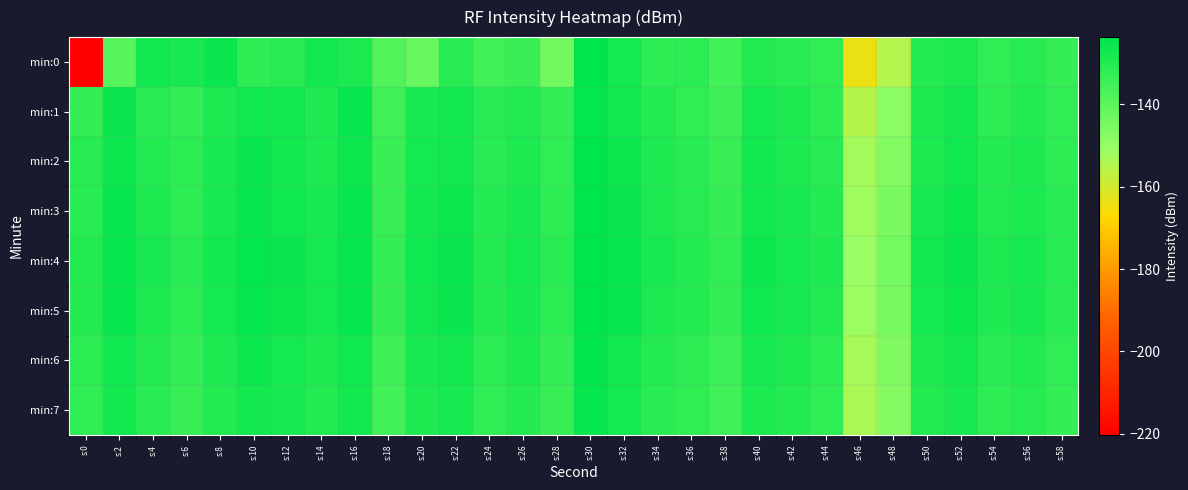

Count the number of data series in this chart.

8